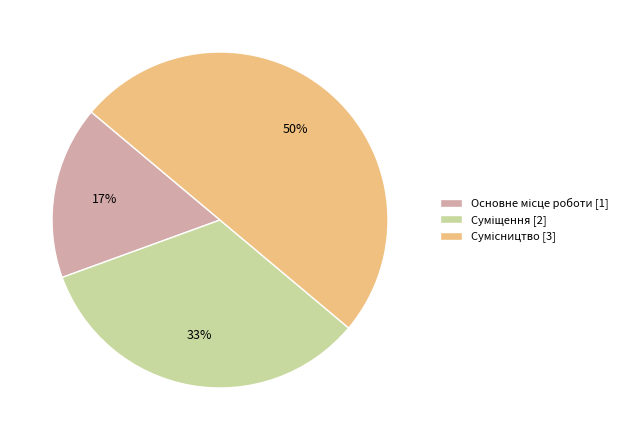

To the nearest percent, what is the average slice percentage?

33%